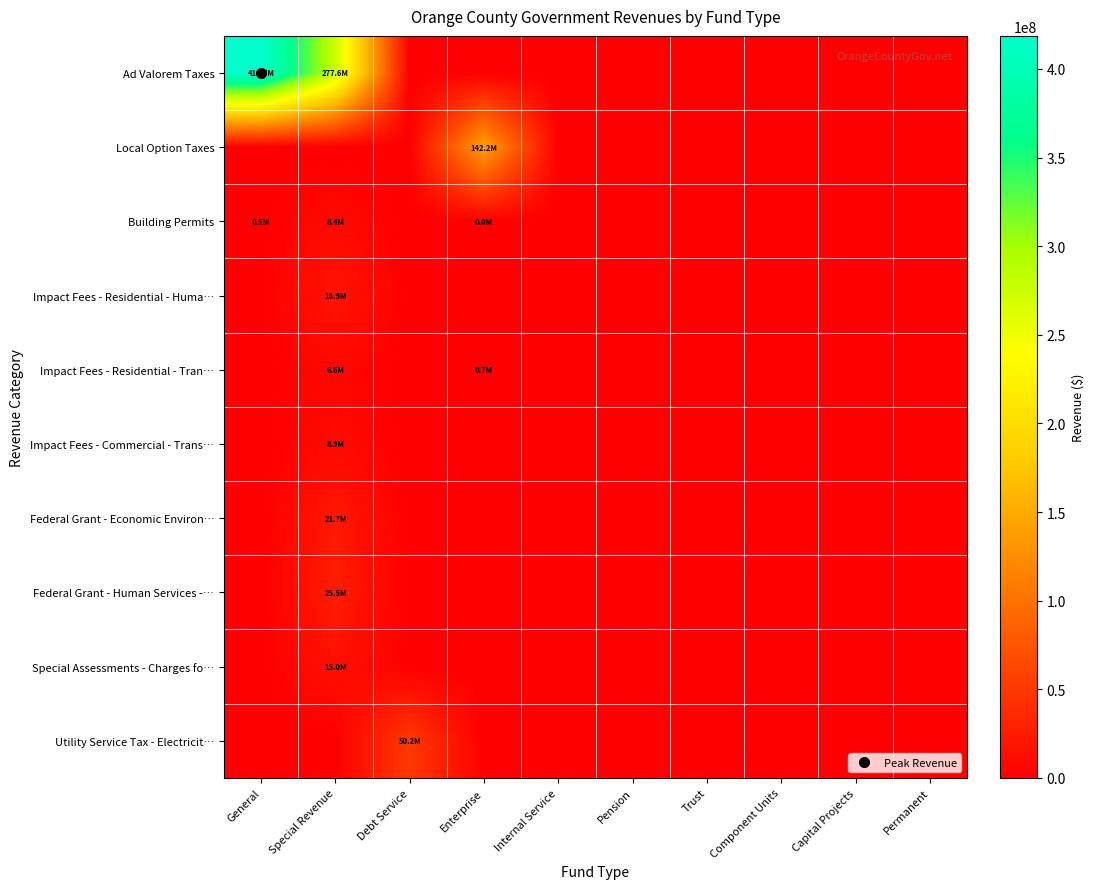

Which series has the largest total across all categories?

Ad Valorem Taxes